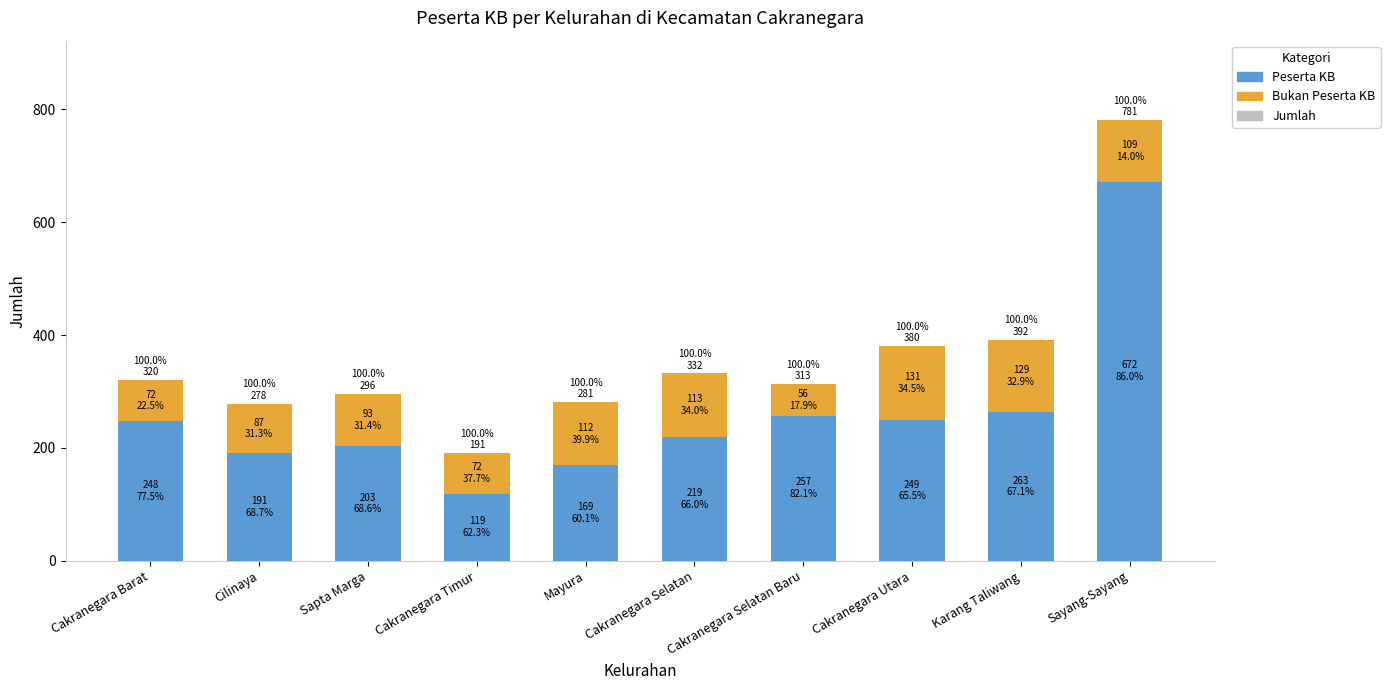

Reading left to right, what are all the values shown in this chart?

Jumlah: 320	278	296	191	281	332	313	380	392	781
Peserta KB: 248	191	203	119	169	219	257	249	263	672
Bukan Peserta KB: 72	87	93	72	112	113	56	131	129	109